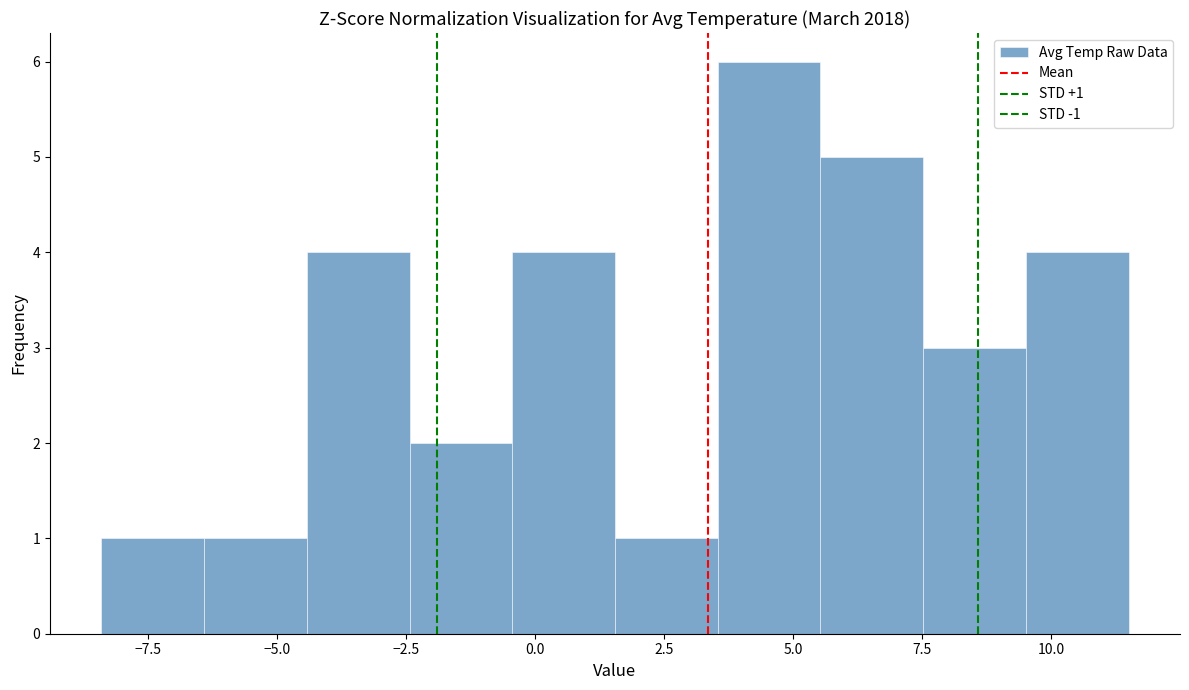

Around what value on the x-axis is the tallest bar? Give the approximate position of its centre, as read against the axis.

4.5